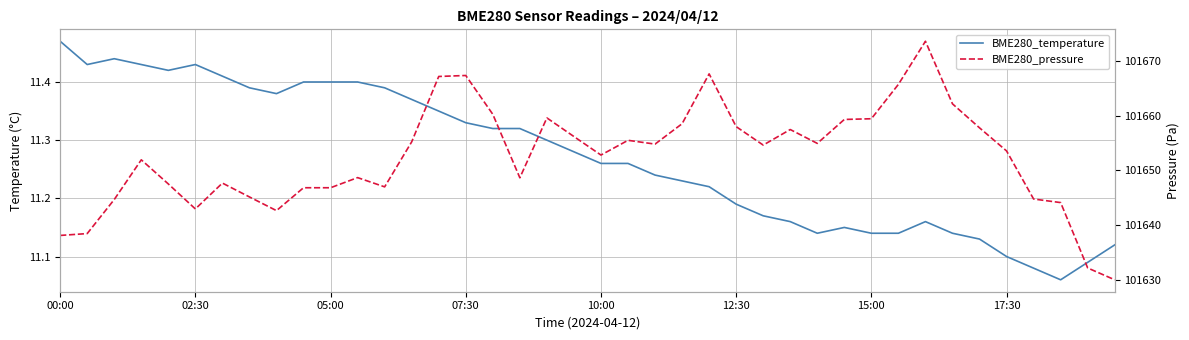

How many lines are shown in the chart?

2